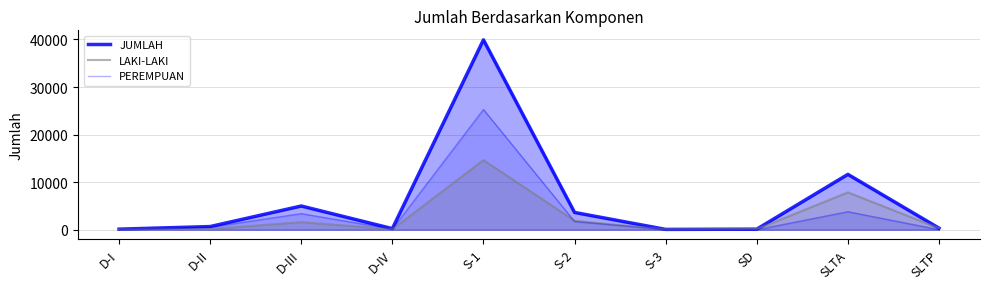

Reading left to right, extract all data points from this chart.

LAKI-LAKI: D-I=31	D-II=145	D-III=1600	D-IV=106	S-1=14644	S-2=1902	S-3=45	SD=119	SLTA=7853	SLTP=315
PEREMPUAN: D-I=91	D-II=522	D-III=3389	D-IV=125	S-1=25274	S-2=1729	S-3=25	SD=4	SLTA=3786	SLTP=17
JUMLAH: D-I=122	D-II=667	D-III=4989	D-IV=231	S-1=39918	S-2=3631	S-3=70	SD=123	SLTA=11639	SLTP=332